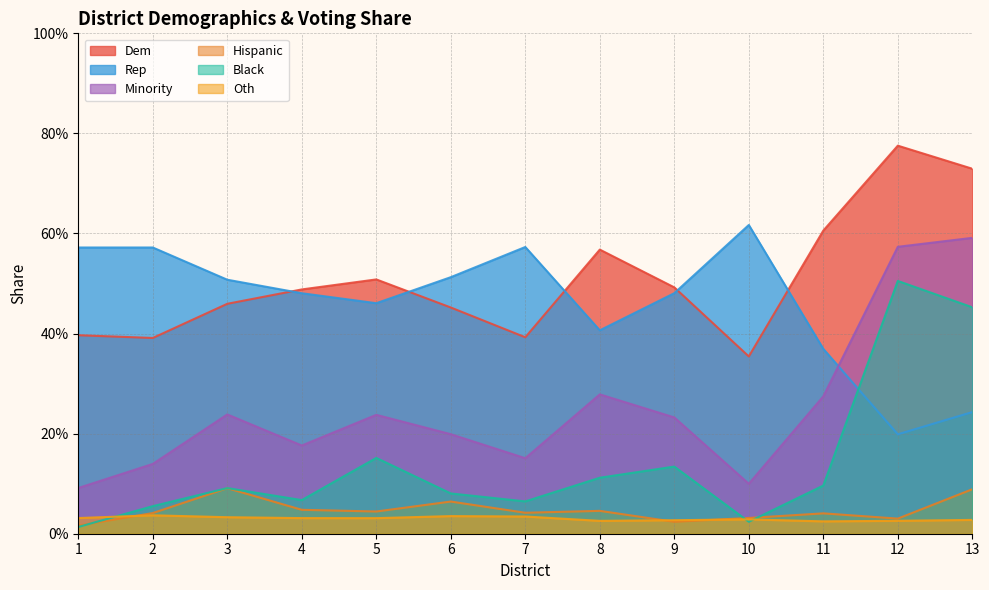

Reading left to right, what are all the values shown in this chart?

Dem: 1=0.4	2=0.4	3=0.5	4=0.5	5=0.5	6=0.5	7=0.4	8=0.6	9=0.5	10=0.4	11=0.6	12=0.8	13=0.7
Rep: 1=0.6	2=0.6	3=0.5	4=0.5	5=0.5	6=0.5	7=0.6	8=0.4	9=0.5	10=0.6	11=0.4	12=0.2	13=0.2
Minority: 1=0.1	2=0.1	3=0.2	4=0.2	5=0.2	6=0.2	7=0.2	8=0.3	9=0.2	10=0.1	11=0.3	12=0.6	13=0.6
Hispanic: 1=0.0	2=0.0	3=0.1	4=0.0	5=0.0	6=0.1	7=0.0	8=0.0	9=0.0	10=0.0	11=0.0	12=0.0	13=0.1
Black: 1=0.0	2=0.1	3=0.1	4=0.1	5=0.2	6=0.1	7=0.1	8=0.1	9=0.1	10=0.0	11=0.1	12=0.5	13=0.5
Oth: 1=0.0	2=0.0	3=0.0	4=0.0	5=0.0	6=0.0	7=0.0	8=0.0	9=0.0	10=0.0	11=0.0	12=0.0	13=0.0